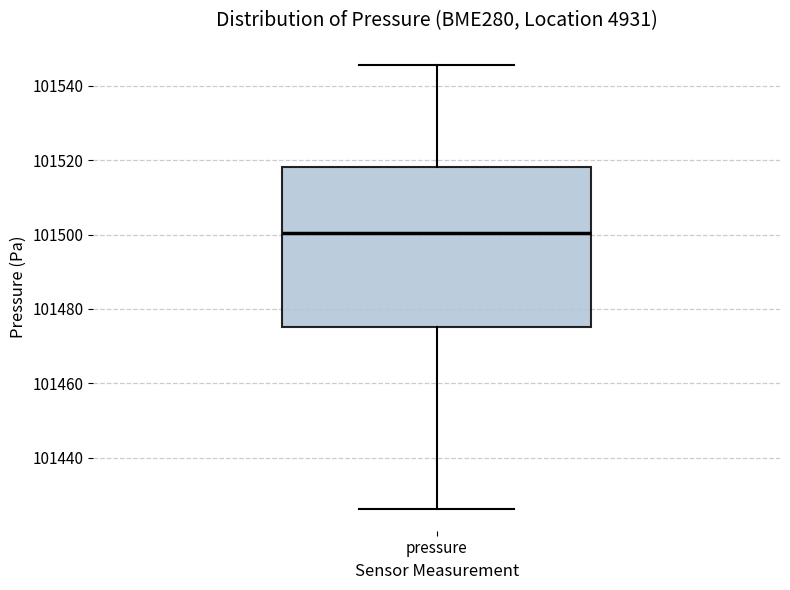

Transcribe this box plot: give where the median line is, the range the box spans, and where the two whiskers end, as read against the y-axis. The values are not printed on the chart, so give them approximately, as read against the axis.

median 101500, box 101476 to 101518, whiskers 101426 to 101546